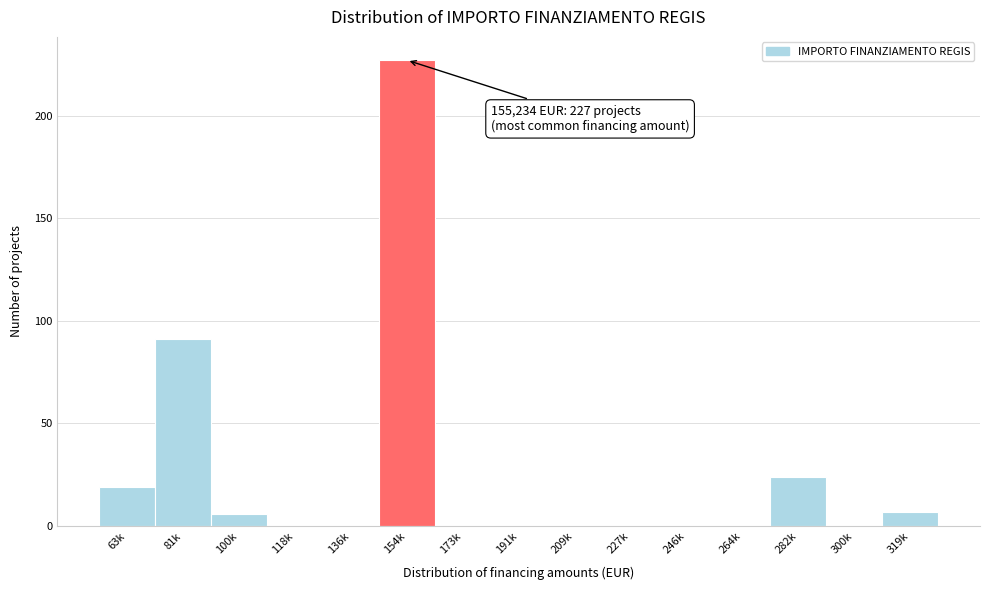

Reading right to left, what are all the values shown in this chart?

319k=7	300k=0	282k=24	264k=0	246k=0	227k=0	209k=0	191k=0	173k=0	154k=227	136k=0	118k=0	100k=6	81k=91	63k=19